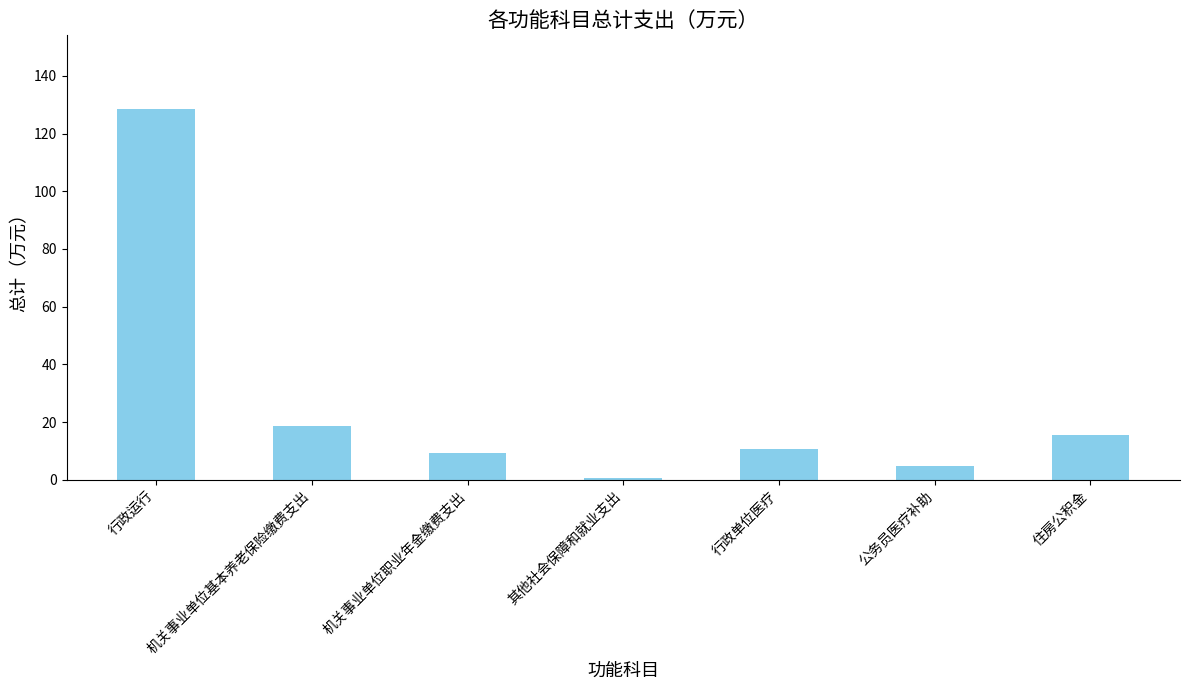

Which has a higher value, 机关事业单位基本养老保险缴费支出 or 机关事业单位职业年金缴费支出?

机关事业单位基本养老保险缴费支出